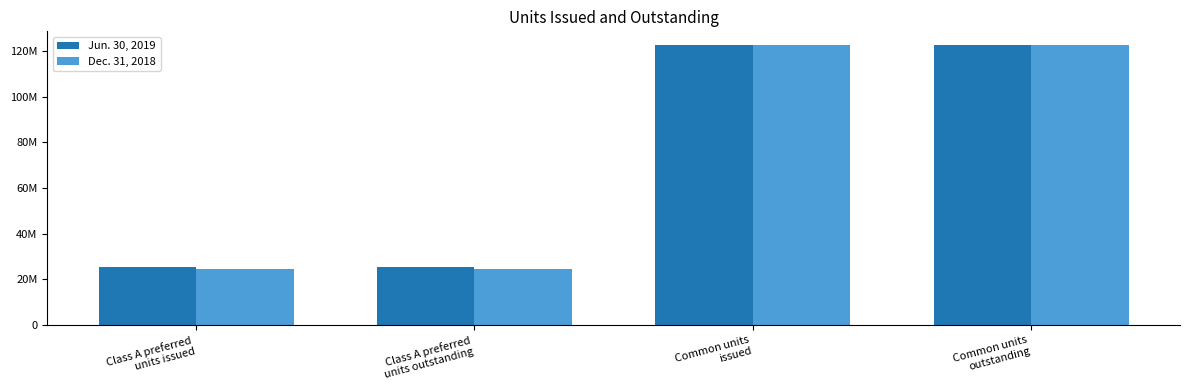

What are all the series names shown in the legend?

Jun. 30, 2019, Dec. 31, 2018